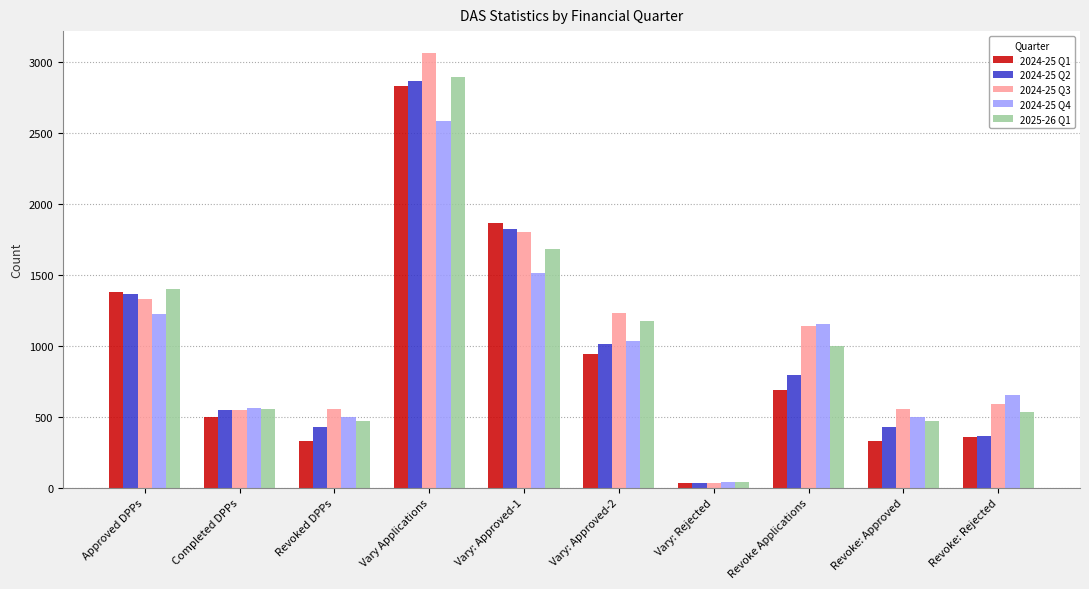

What is the smallest value displayed?

30